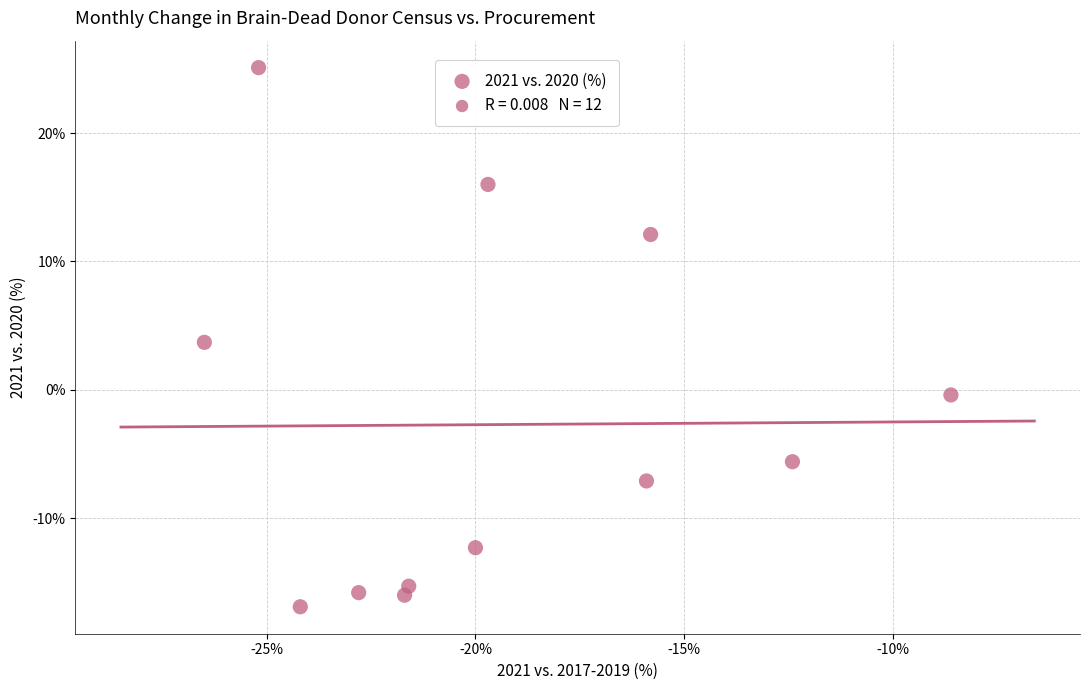

What is the average Y value?

-2.7